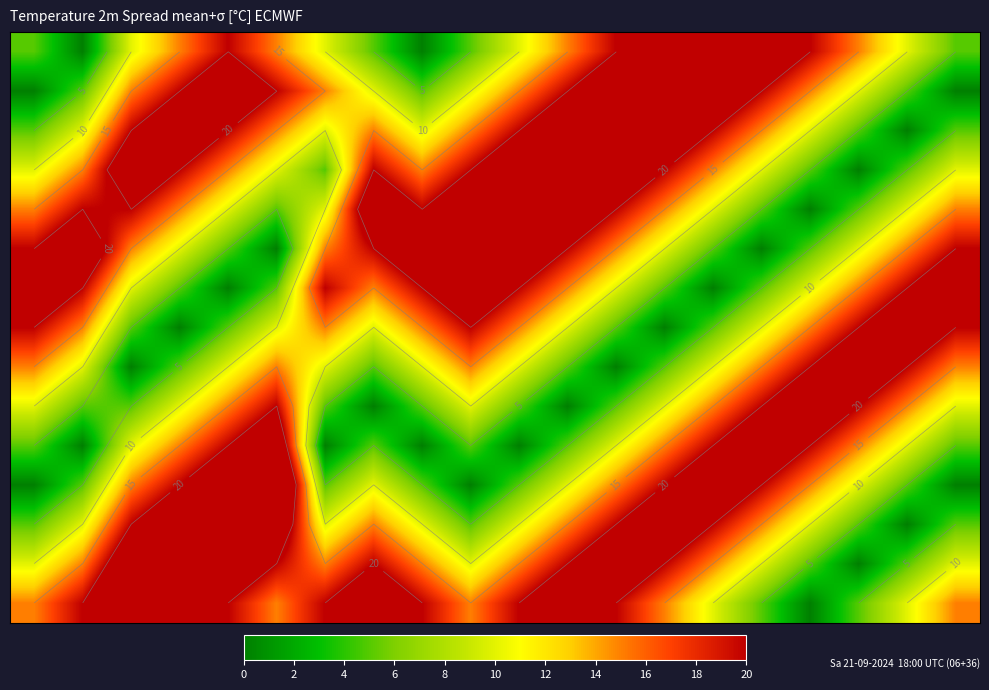

What is the spread (max minus min) of values at 6?

30